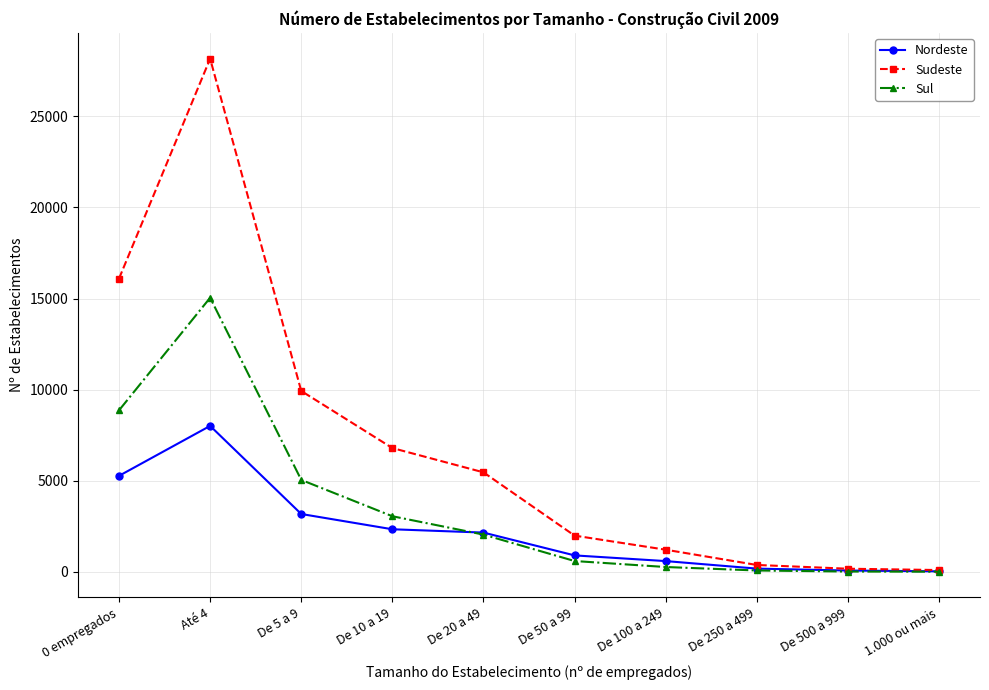

Where is Sul nearest to the value 7525?

0 empregados